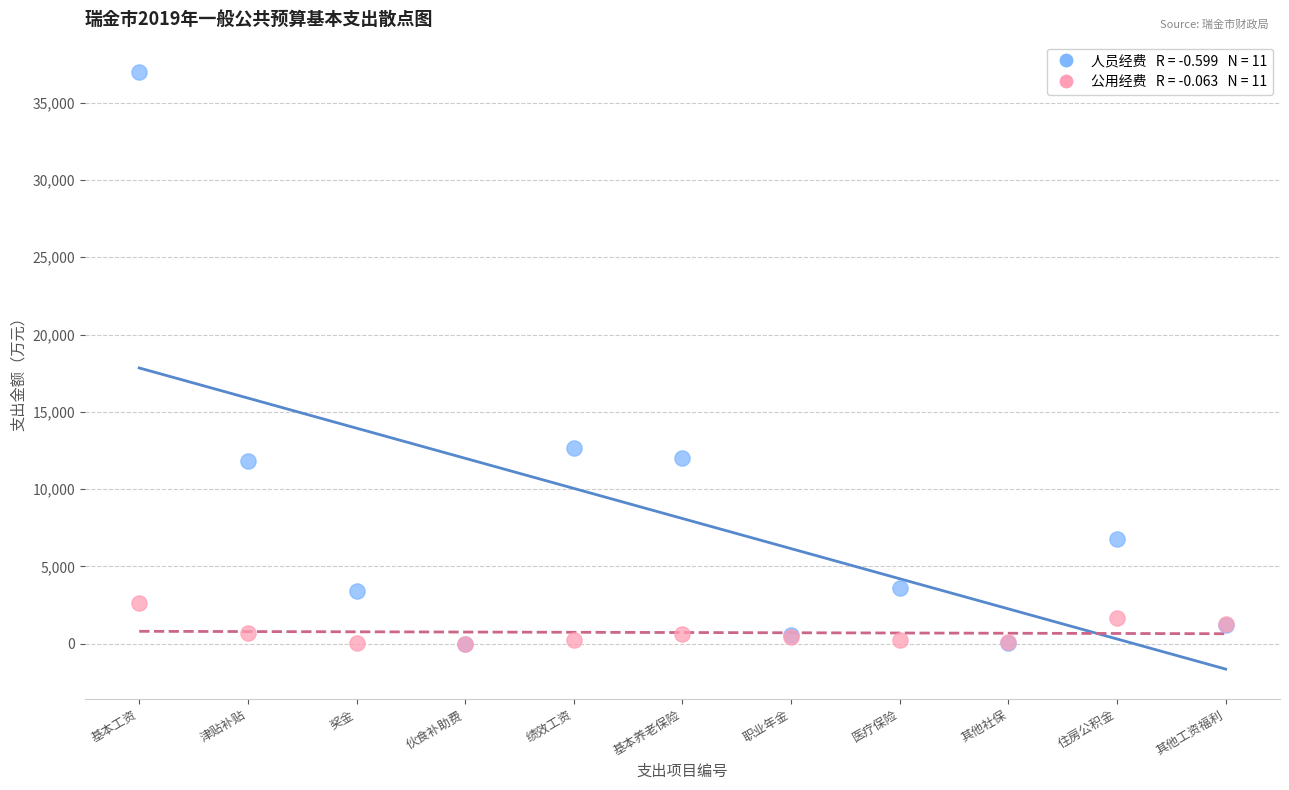

Across all series, what Y value is closest to 18510?

12640.3